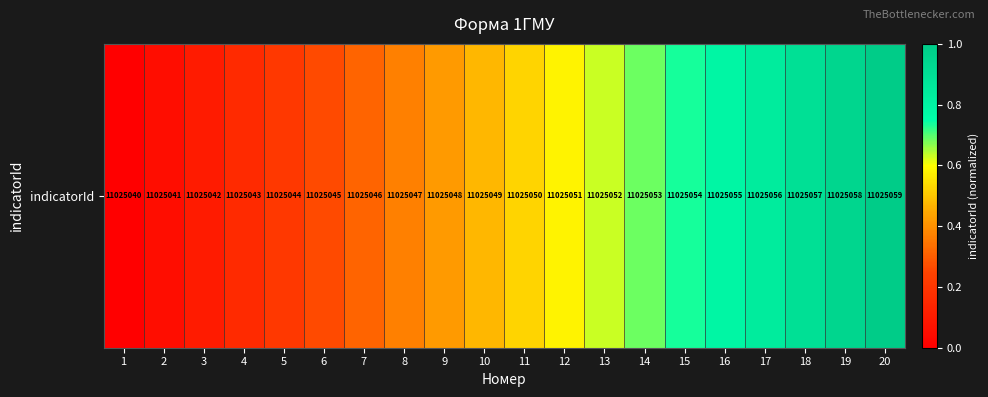

What is the difference between the maximum and minimum values?

1.0